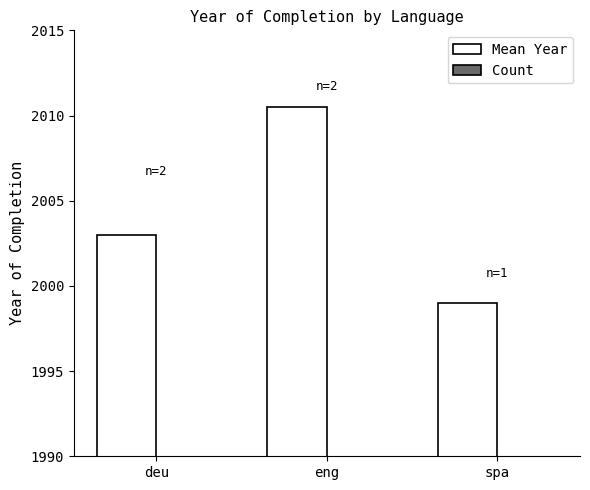

Reading right to left, list all the values displayed in this chart.

Mean Year: spa=1999.0	eng=2010.5	deu=2003.0
Count: spa=1.0	eng=2.0	deu=2.0